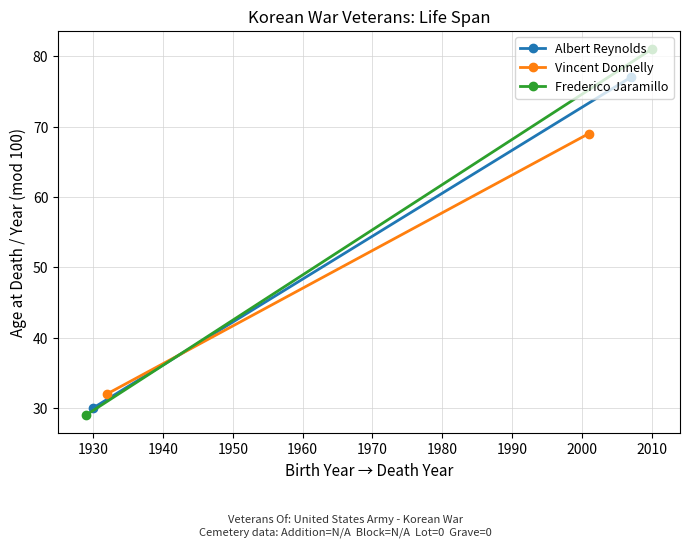

What is the sum of all Frederico Jaramillo values?

110